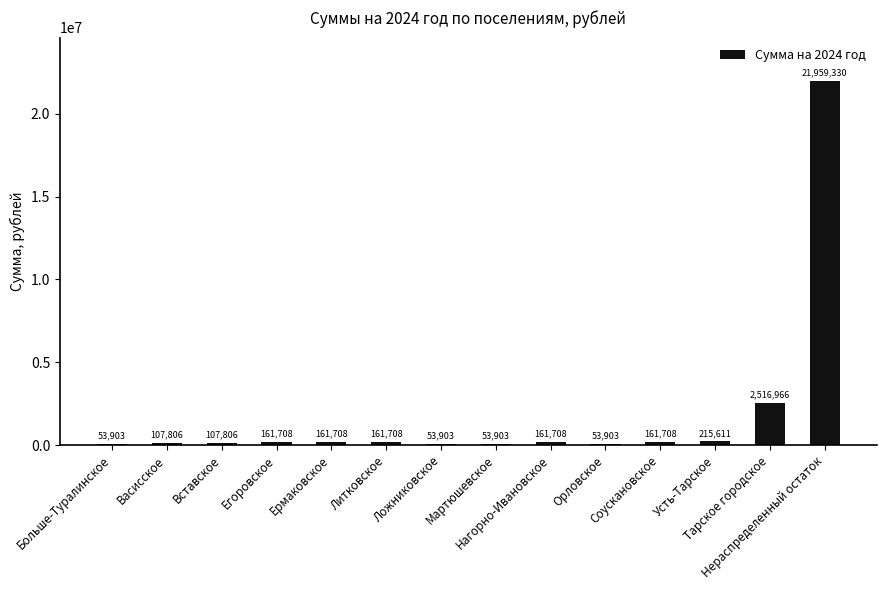

What is the difference between the values at Литковское and Вставское?

53902.8